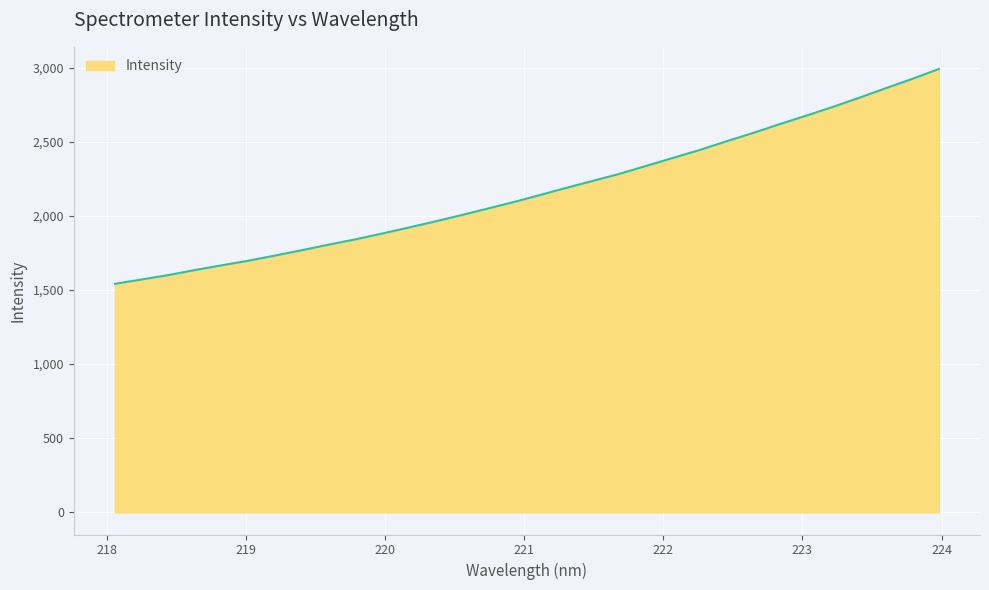

Reading left to right, extract all data points from this chart.

1541.6	1570.7	1600.2	1634.2	1665.9	1696.8	1731.6	1767.2	1804.4	1840.1	1879.0	1919.3	1960.7	2003.7	2048.6	2093.4	2141.2	2190.1	2237.2	2284.7	2338.0	2391.5	2444.8	2502.7	2558.9	2618.3	2675.5	2734.4	2796.5	2860.8	2924.0	2990.6